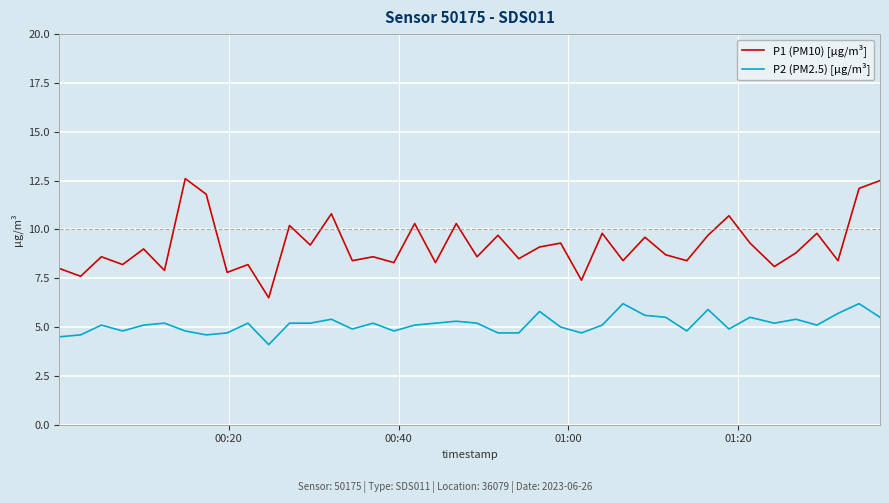

How many interior local valleys does the P1 (PM10) [µg/m³] series have?

16